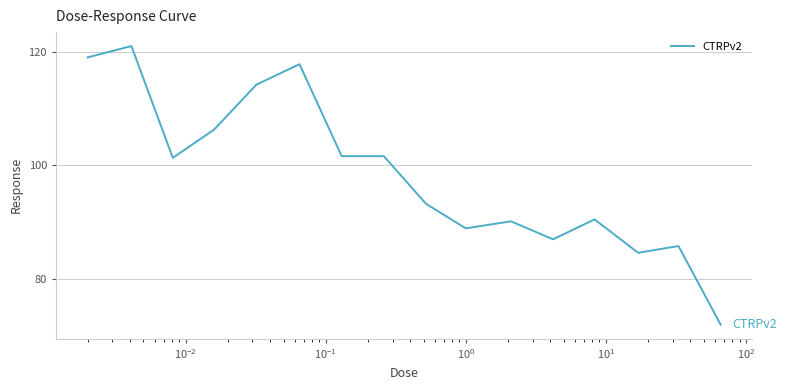

What is the difference between the maximum and minimum values?

49.1